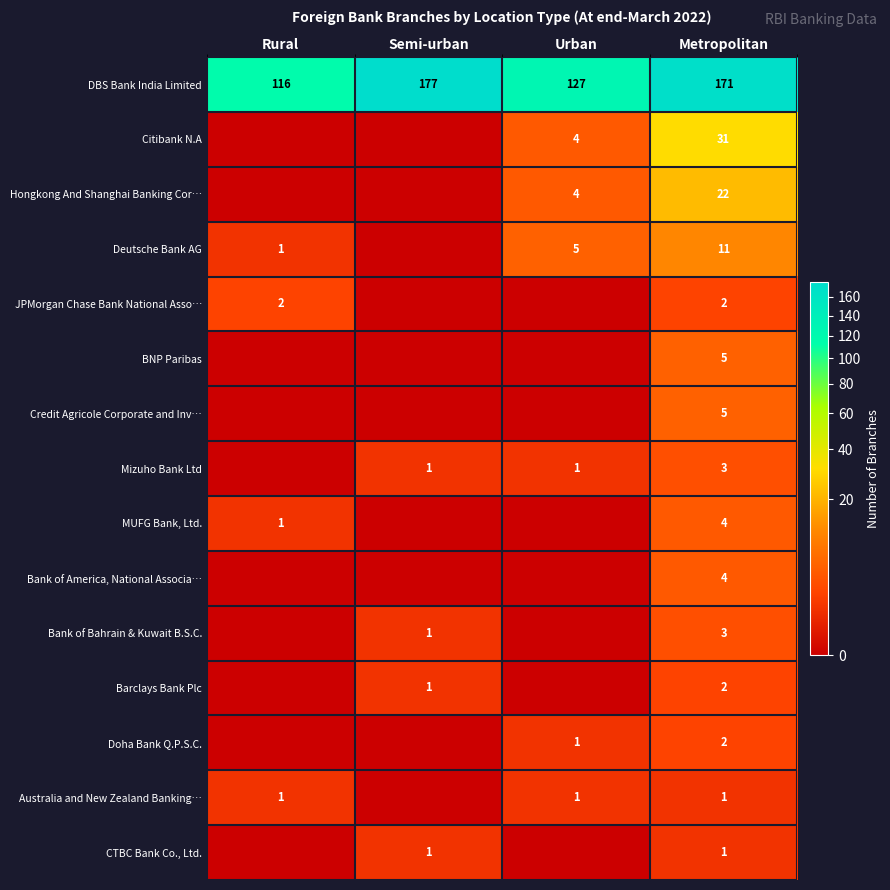

What is the difference between the Citibank N.A values at Urban and Metropolitan?

27